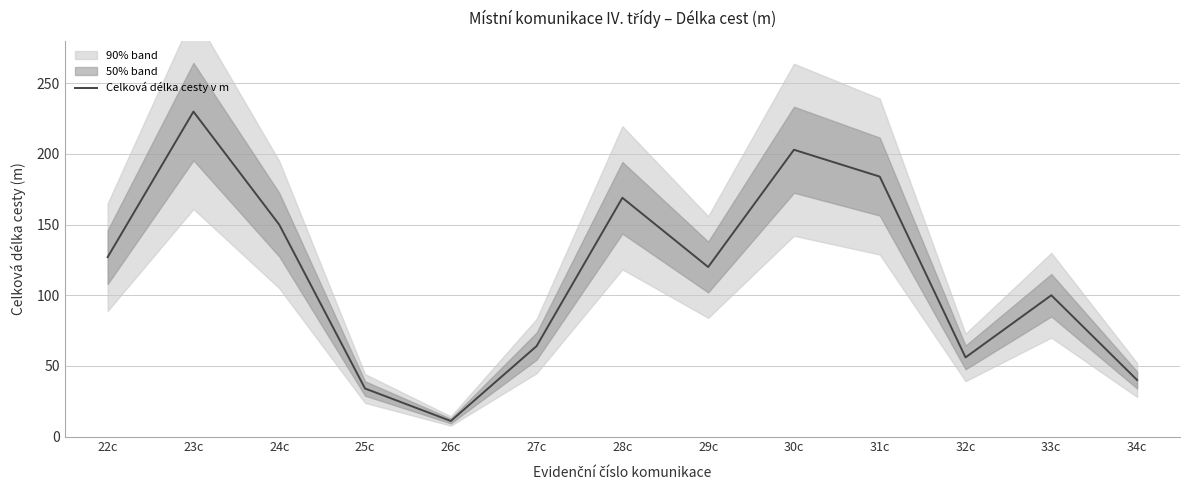

How many interior local peaks (higher than both neighbors) does the data have?

4